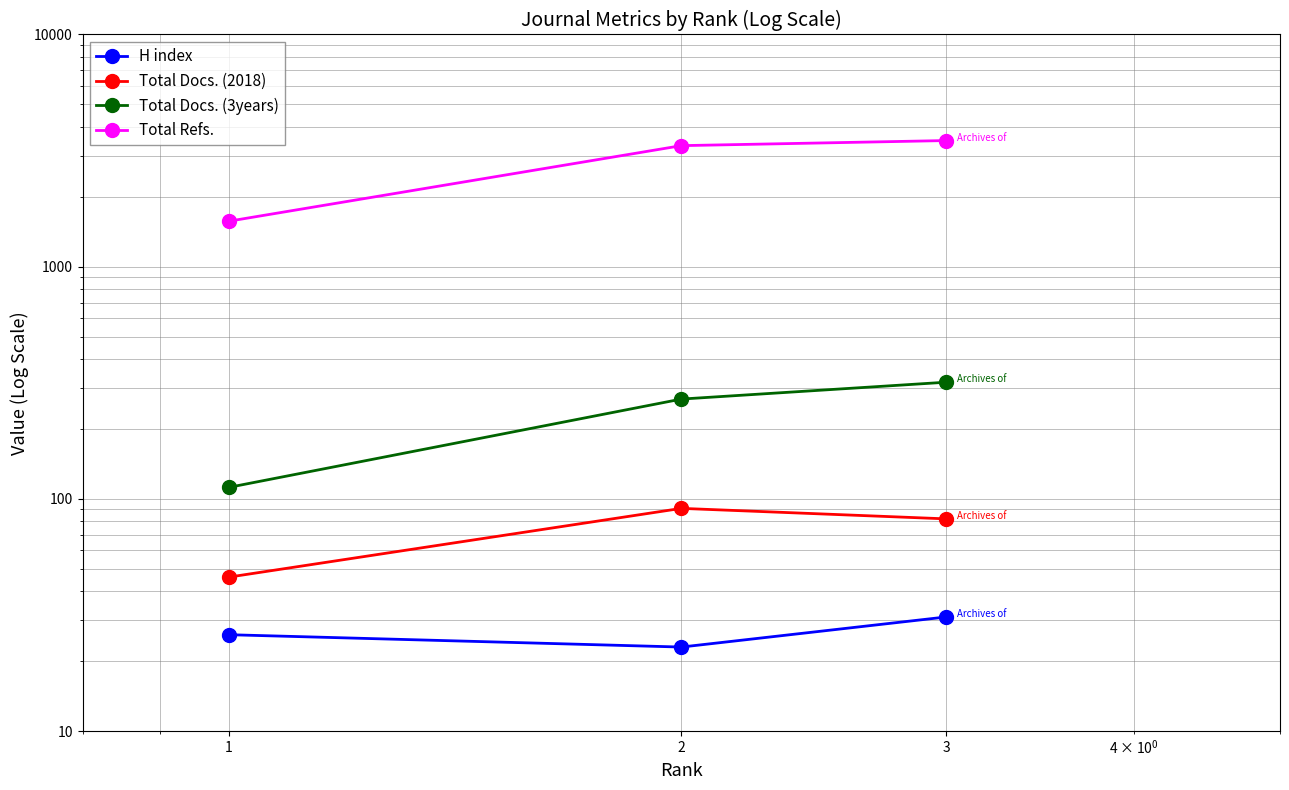

Which has a higher value, 3 or 1?

3